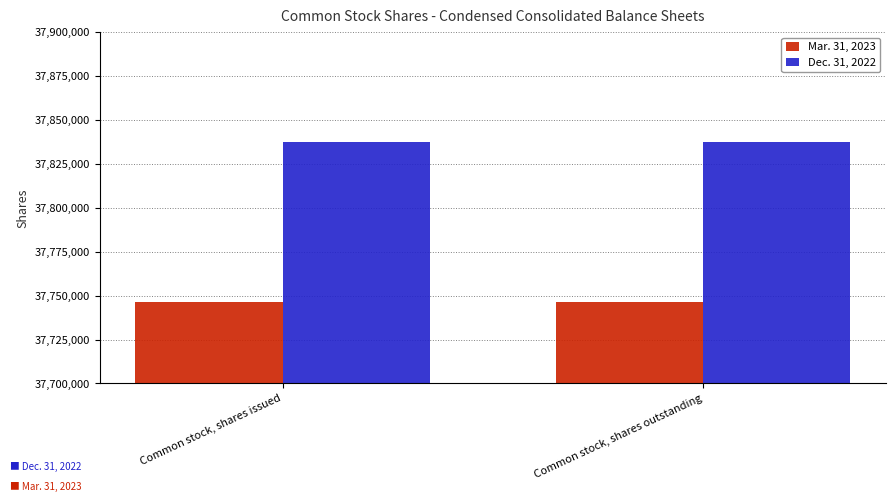

The value of Mar. 31, 2023 at Common stock, shares outstanding is 37746214. True or false?

True